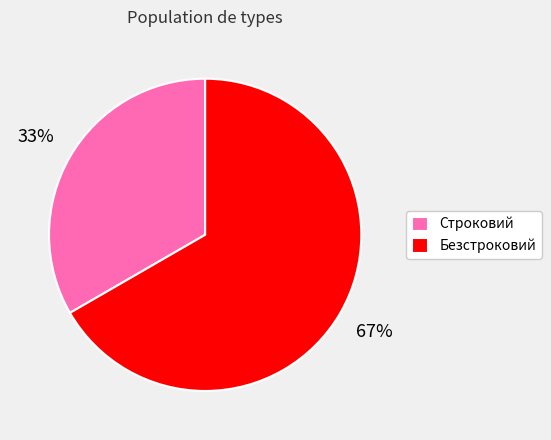

Do Безстроковий and Строковий together represent more than half of the pie?

Yes